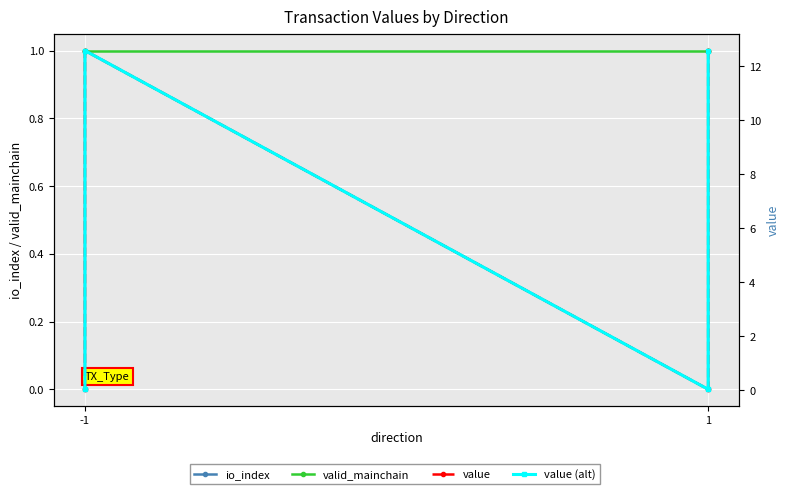

How many lines are shown in the chart?

4